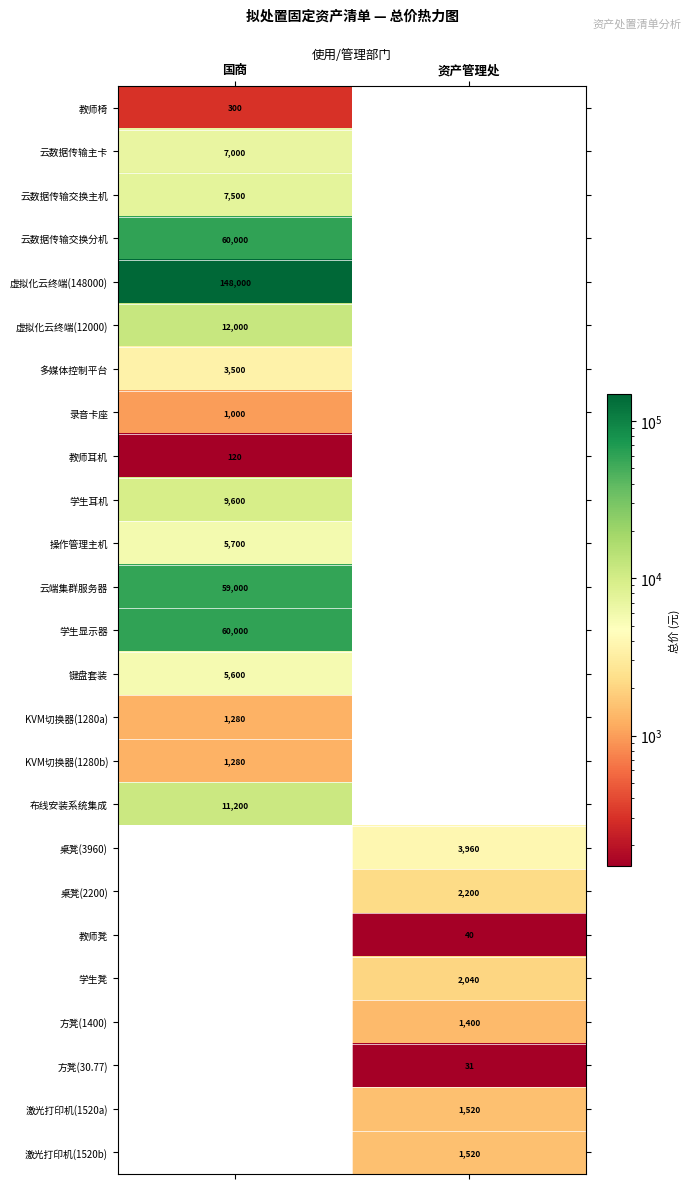

Is it true that 桌凳(3960) equals 6561 at 资产管理处?

False